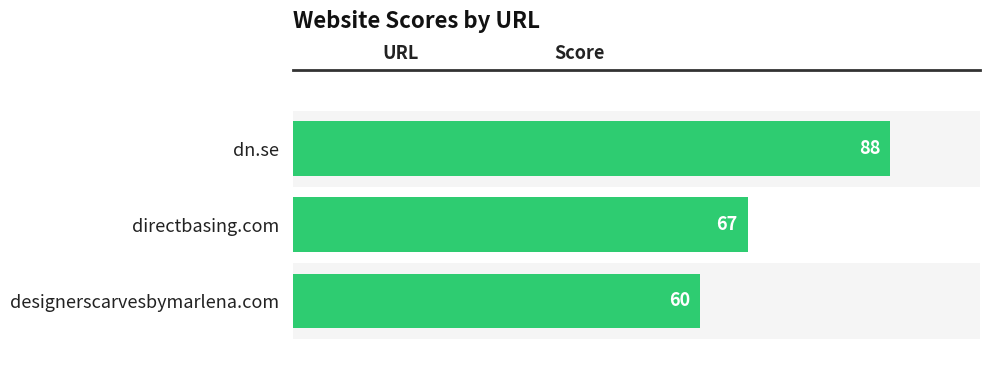

Count the number of values greater than 67.

1